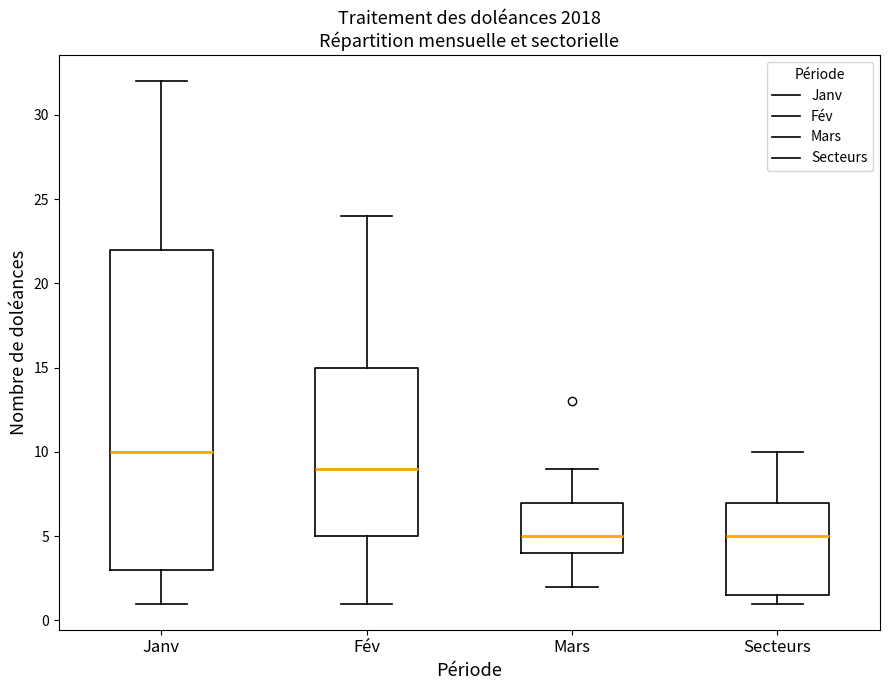

Where is the upper edge of the box for Mars on the y-axis? The values are not printed on the chart, so give them approximately, as read against the axis.

7.0